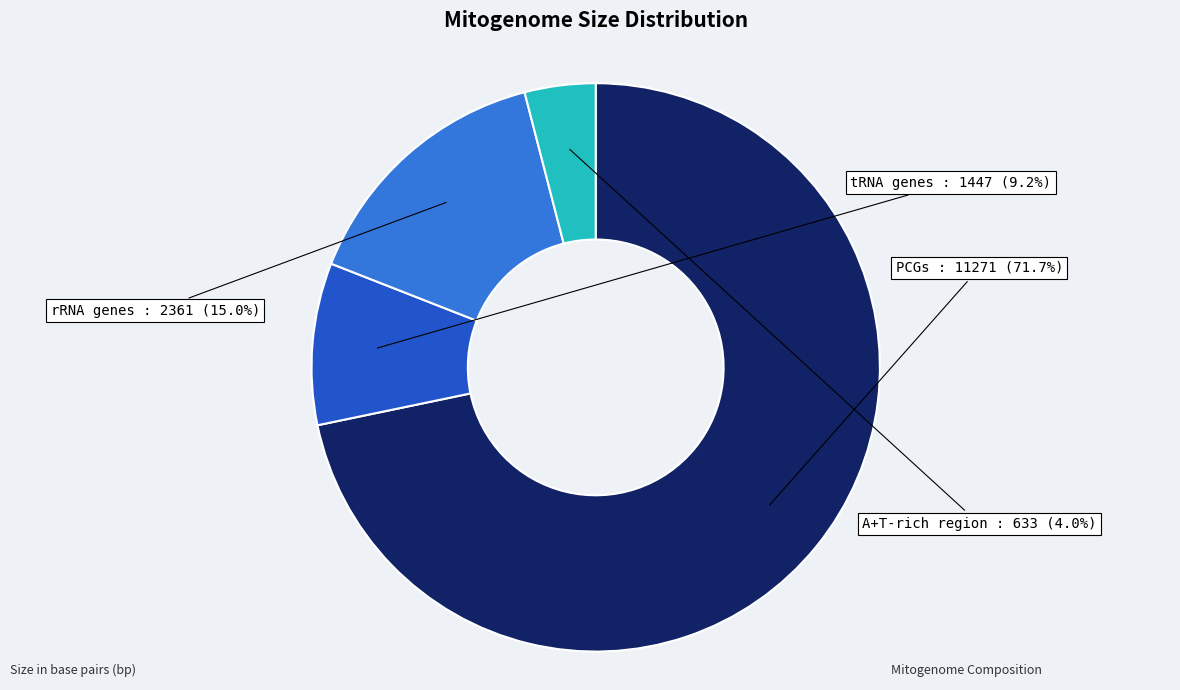

Which slice represents more than half of the pie?

PCGs